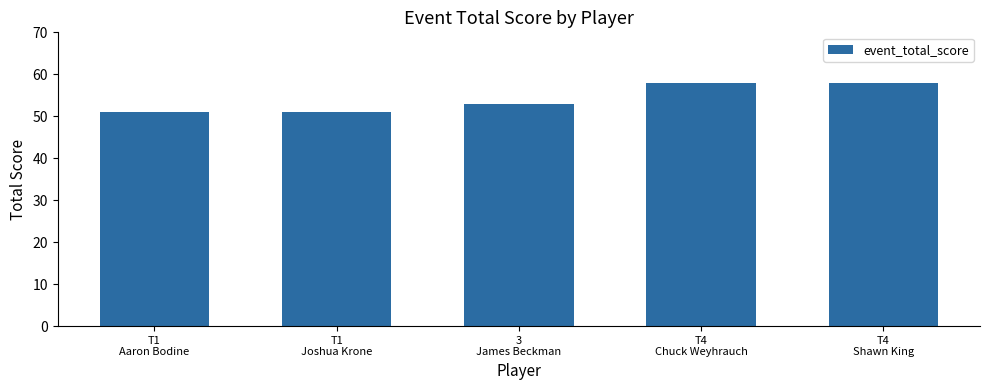

What is the sum of all values?

271